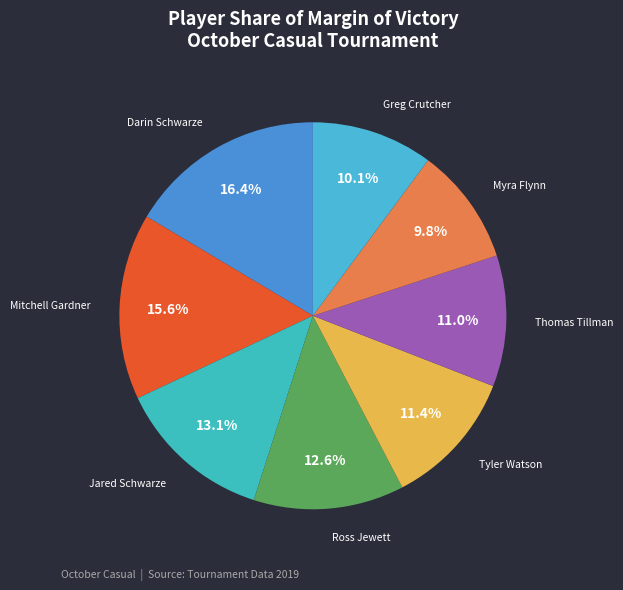

To the nearest percent, what is the difference between the largest and smallest slice percentages?

7%